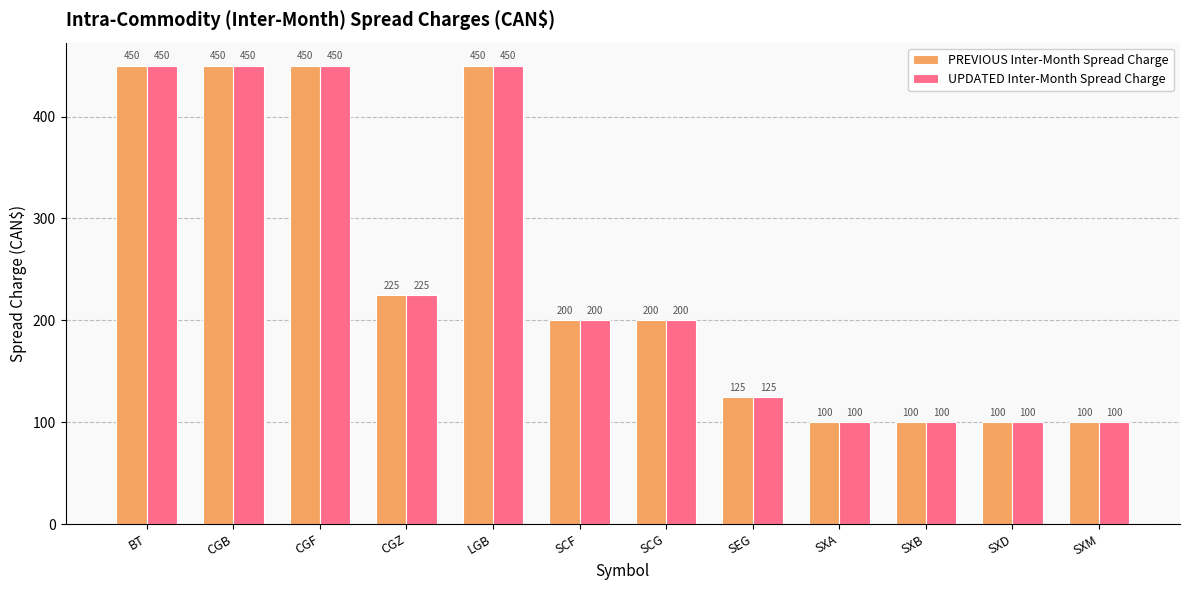

The value of PREVIOUS Inter-Month Spread Charge at BT is 450. True or false?

True